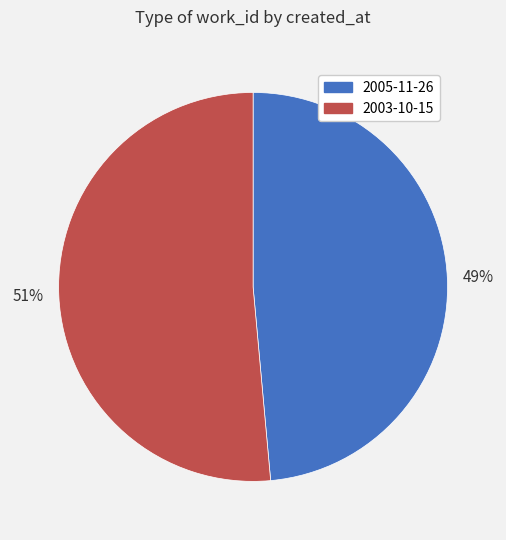

To the nearest percent, what is the combined percentage of 51% and 49%?

100%